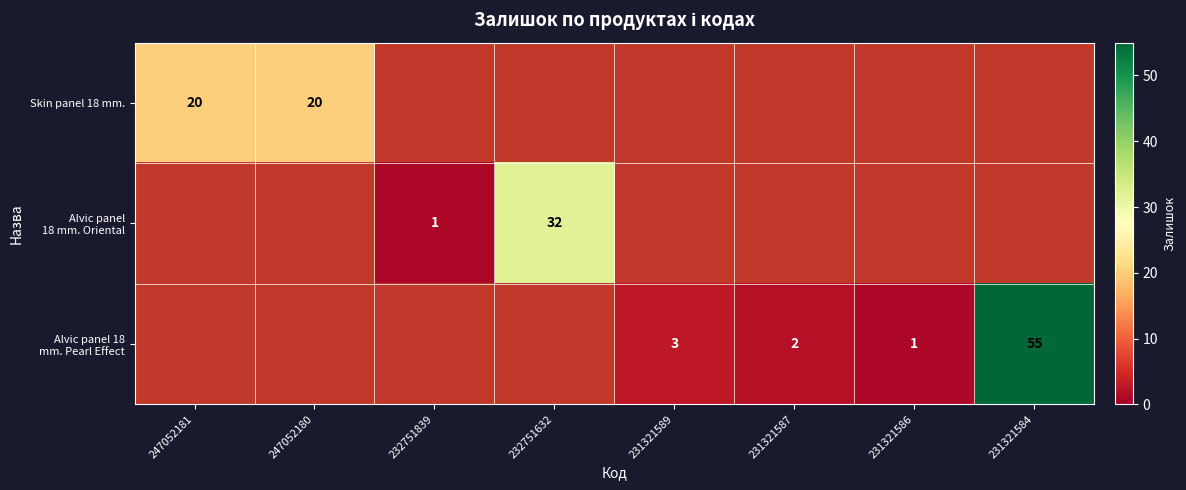

The Skin panel 18 mm. series shows 36 at 247052181. True or false?

False